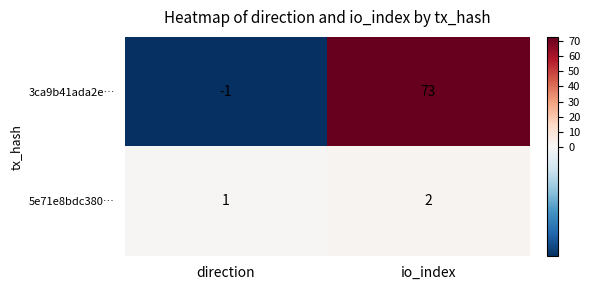

The 5e71e8bdc380… series shows 1 at direction. True or false?

True